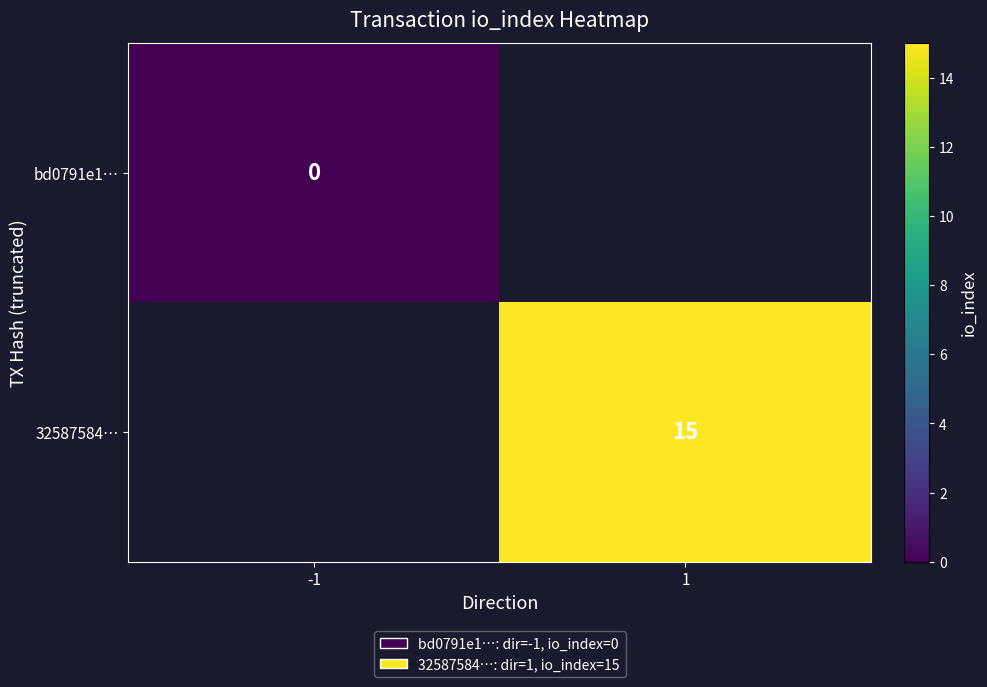

Is it true that 32587584… equals 15 at 1?

True